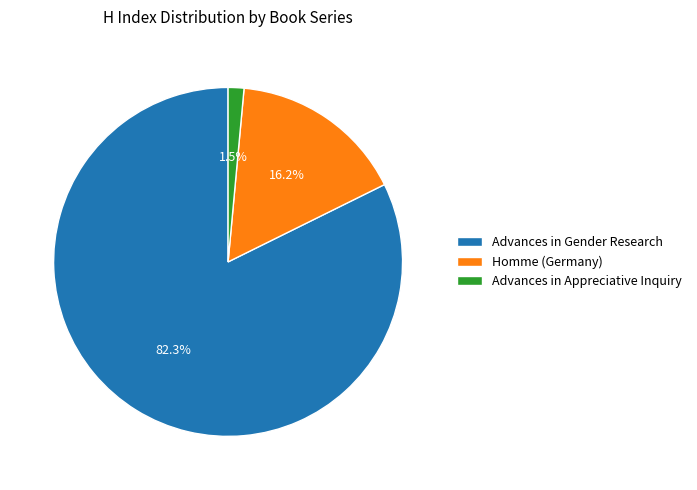

Between Homme (Germany) and Advances in Gender Research, which is larger?

Advances in Gender Research